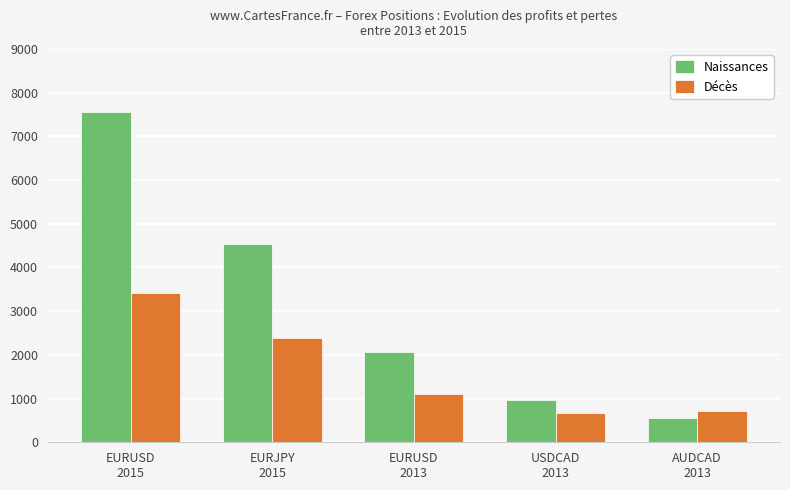

Rank the series by their maximum value, from highest to lowest.

Naissances, Décès